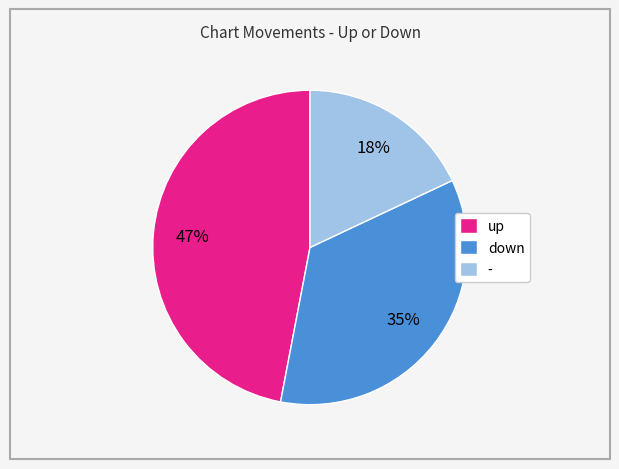

Do up and - together represent more than half of the pie?

Yes